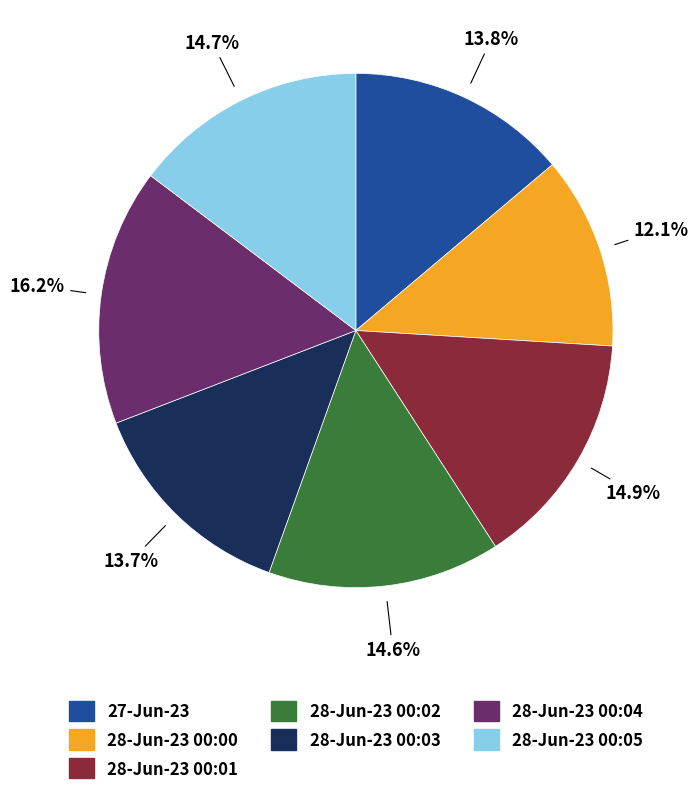

To the nearest percent, what is the difference between the 28-Jun-23 00:01 and 27-Jun-23 slice percentages?

1%